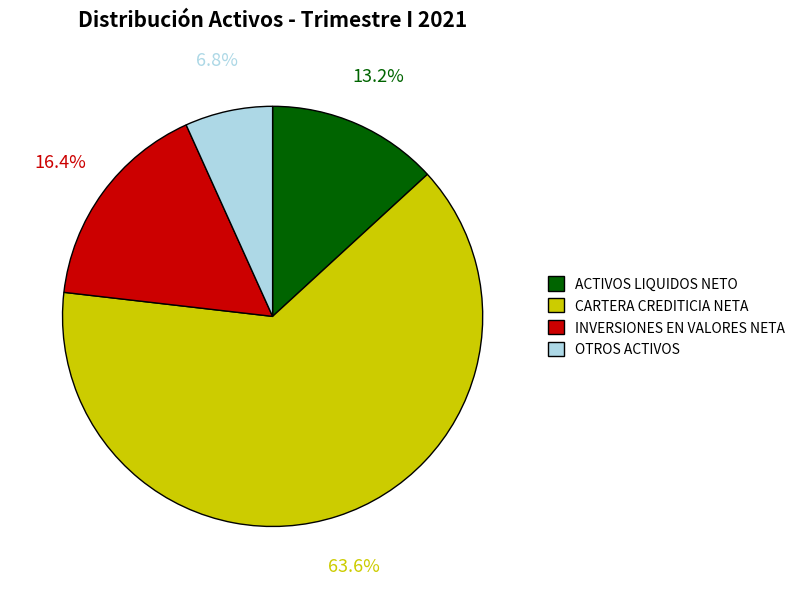

Approximately how many times larger is the value at INVERSIONES EN VALORES NETA compared to ACTIVOS LIQUIDOS NETO?

1.2